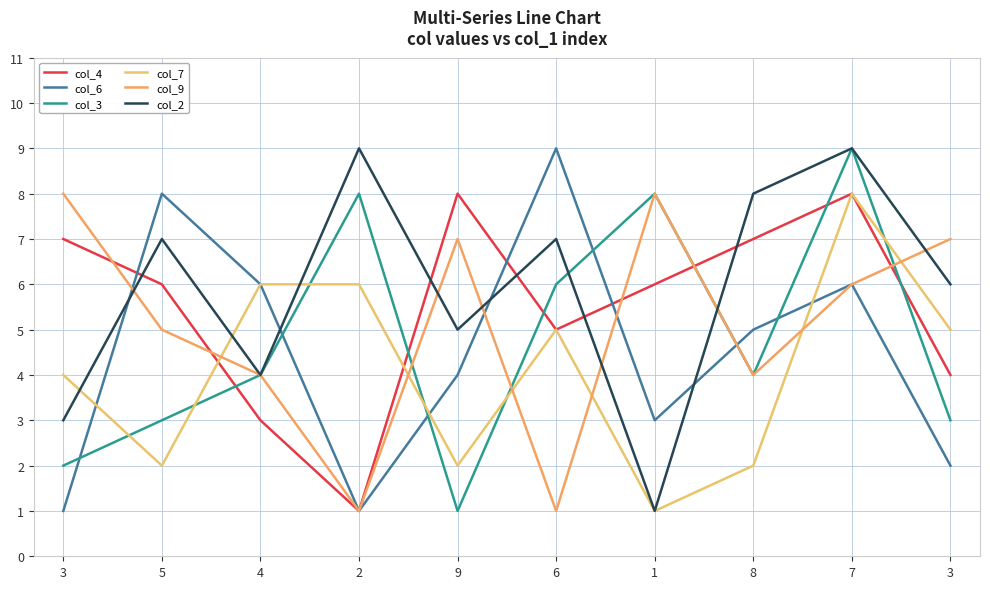

Is it true that col_6 equals 1 at 3?

True